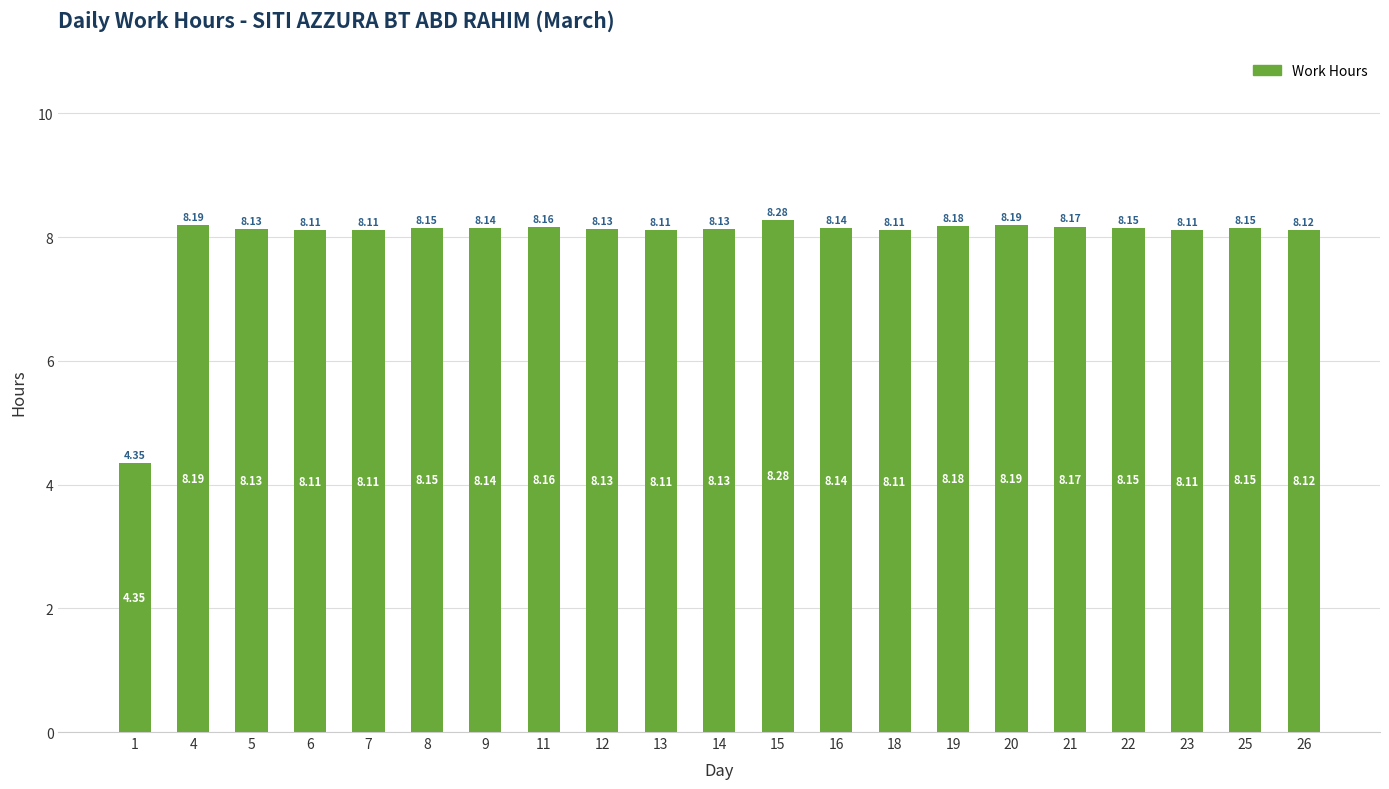

Is it true that the value at 18 is 8.1?

True